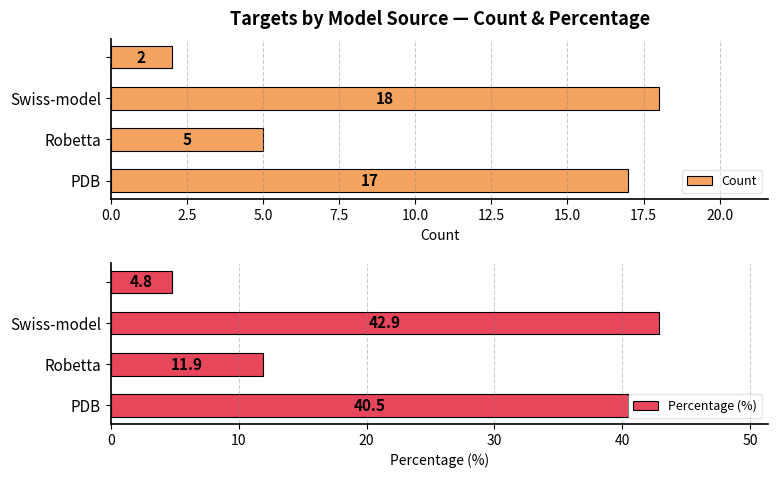

Where is Count nearest to the value 10?

Robetta